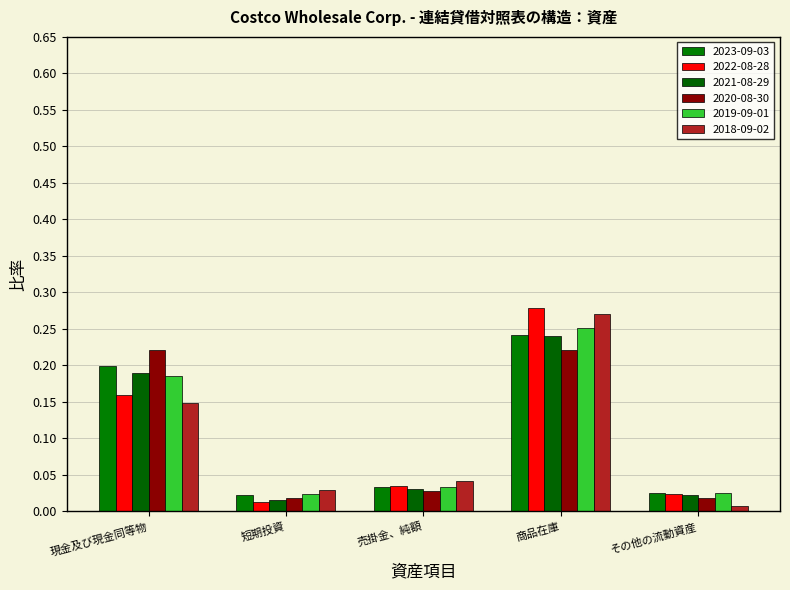

What position from the left is 現金及び現金同等物?

1